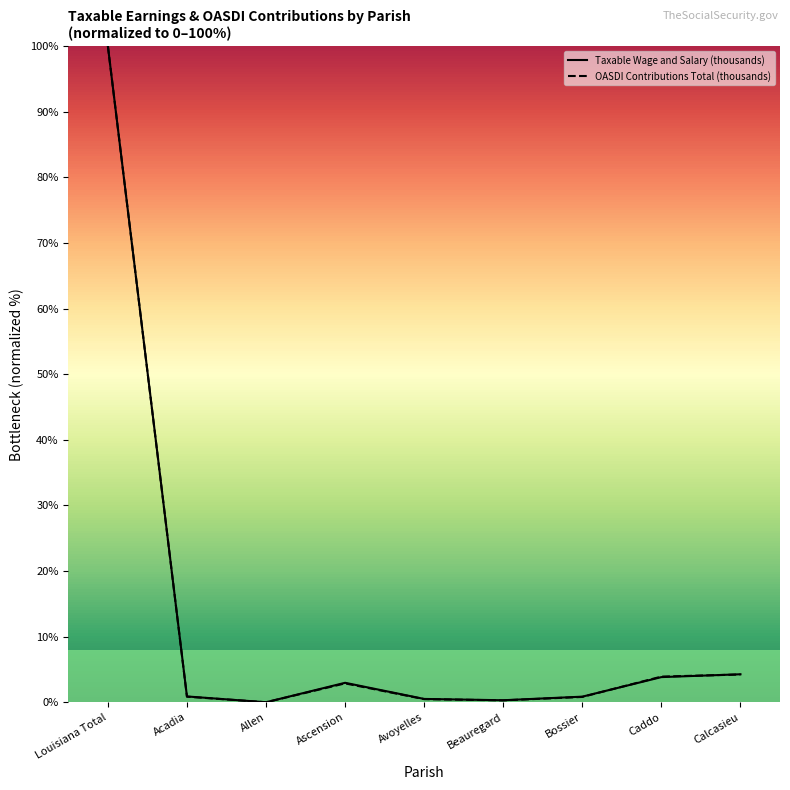

What is the value of the OASDI Contributions Total (thousands) point at the 4th from the left?

2.9